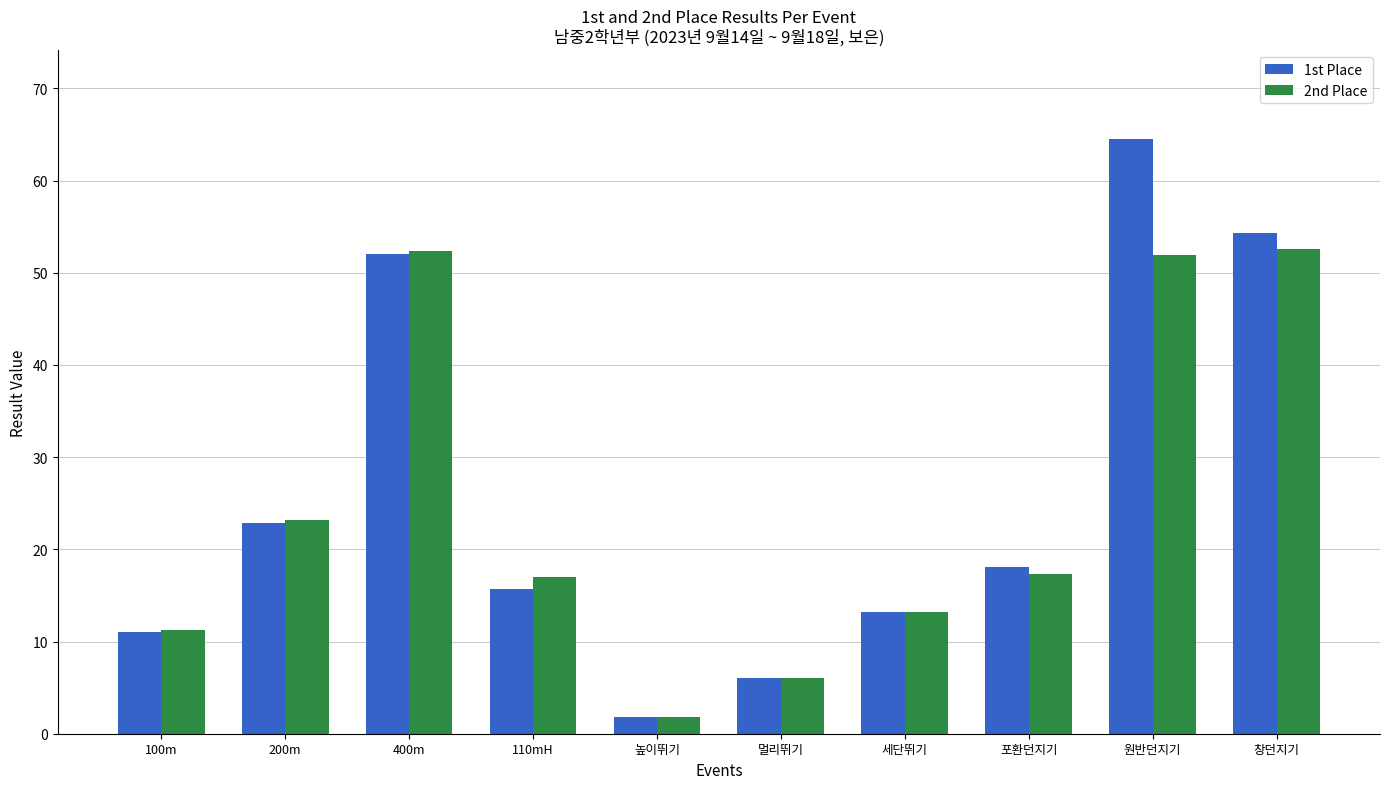

At which label does 1st Place reach its minimum?

높이뛰기